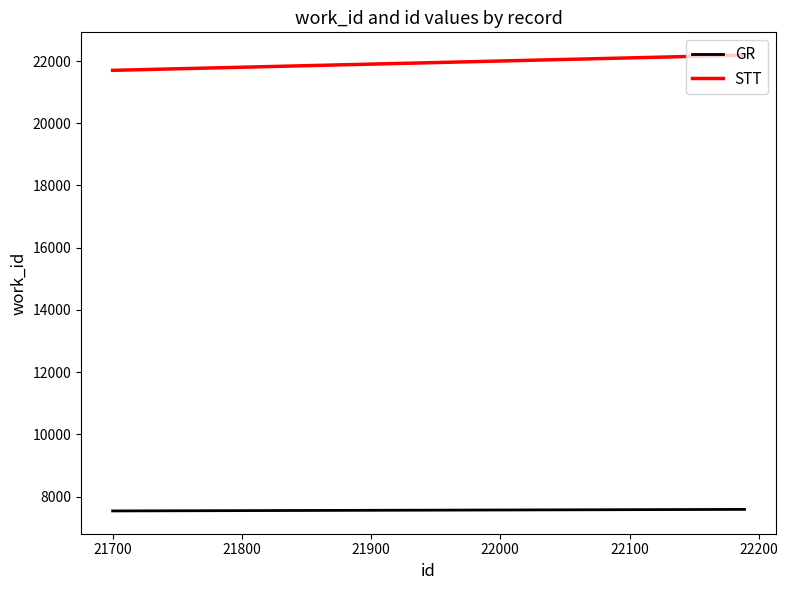

True or false: STT and GR cross at least once.

False